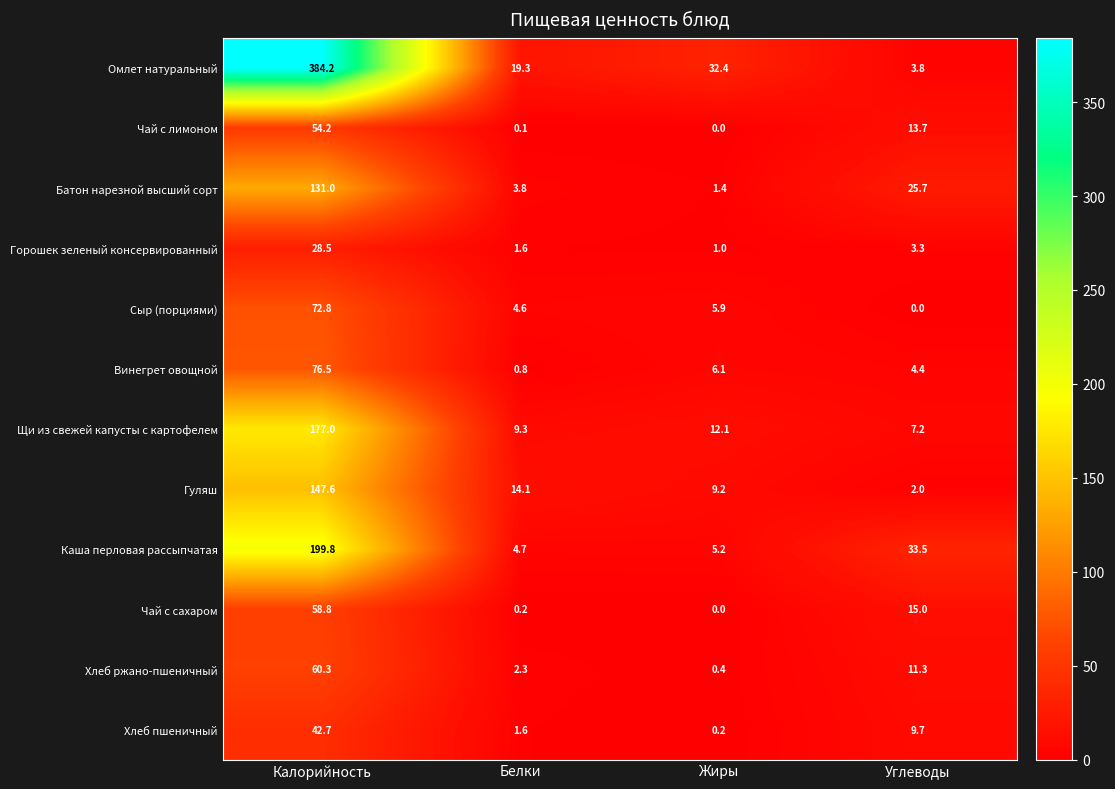

Where does the Сыр (порциями) series first go above 5?

Калорийность